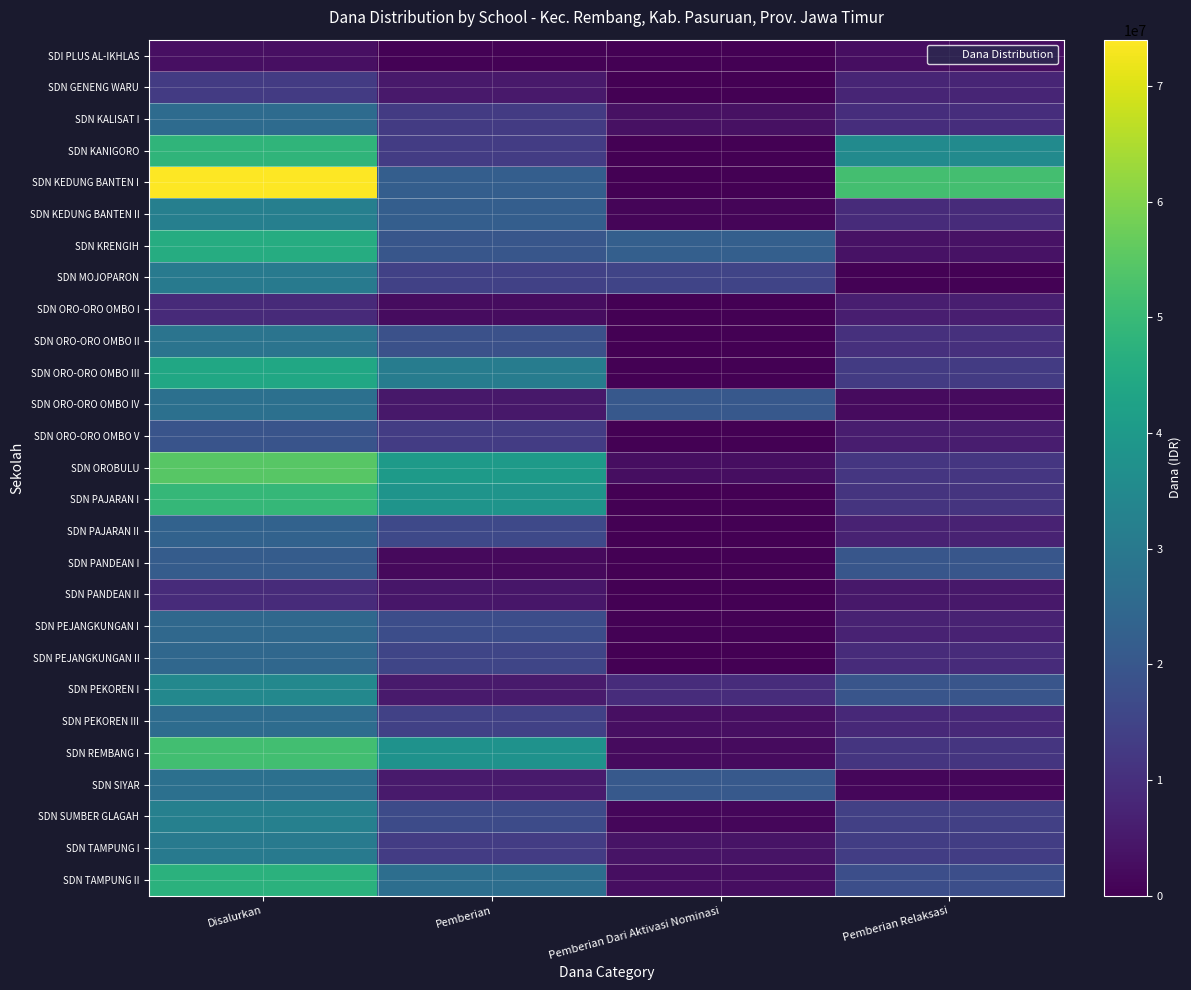

Reading left to right, extract all data points from this chart.

SDI PLUS AL-IKHLAS: Disalurkan=3150000	Pemberian=450000	Pemberian Dari Aktivasi Nominasi=0	Pemberian Relaksasi=2700000
SDN GENENG WARU: Disalurkan=12825000	Pemberian=5175000	Pemberian Dari Aktivasi Nominasi=0	Pemberian Relaksasi=7650000
SDN KALISAT I: Disalurkan=25875000	Pemberian=12825000	Pemberian Dari Aktivasi Nominasi=3375000	Pemberian Relaksasi=9675000
SDN KANIGORO: Disalurkan=48375000	Pemberian=13050000	Pemberian Dari Aktivasi Nominasi=0	Pemberian Relaksasi=35325000
SDN KEDUNG BANTEN I: Disalurkan=74025000	Pemberian=22050000	Pemberian Dari Aktivasi Nominasi=0	Pemberian Relaksasi=51975000
SDN KEDUNG BANTEN II: Disalurkan=31950000	Pemberian=22050000	Pemberian Dari Aktivasi Nominasi=900000	Pemberian Relaksasi=9000000
SDN KRENGIH: Disalurkan=45900000	Pemberian=19800000	Pemberian Dari Aktivasi Nominasi=22500000	Pemberian Relaksasi=3600000
SDN MOJOPARON: Disalurkan=30150000	Pemberian=14400000	Pemberian Dari Aktivasi Nominasi=15300000	Pemberian Relaksasi=450000
SDN ORO-ORO OMBO I: Disalurkan=8775000	Pemberian=2475000	Pemberian Dari Aktivasi Nominasi=225000	Pemberian Relaksasi=6075000
SDN ORO-ORO OMBO II: Disalurkan=28575000	Pemberian=18225000	Pemberian Dari Aktivasi Nominasi=0	Pemberian Relaksasi=10350000
SDN ORO-ORO OMBO III: Disalurkan=44100000	Pemberian=31050000	Pemberian Dari Aktivasi Nominasi=225000	Pemberian Relaksasi=12825000
SDN ORO-ORO OMBO IV: Disalurkan=27225000	Pemberian=4725000	Pemberian Dari Aktivasi Nominasi=20475000	Pemberian Relaksasi=2025000
SDN ORO-ORO OMBO V: Disalurkan=19125000	Pemberian=13275000	Pemberian Dari Aktivasi Nominasi=0	Pemberian Relaksasi=5850000
SDN OROBULU: Disalurkan=54675000	Pemberian=40275000	Pemberian Dari Aktivasi Nominasi=2700000	Pemberian Relaksasi=11700000
SDN PAJARAN I: Disalurkan=49275000	Pemberian=38250000	Pemberian Dari Aktivasi Nominasi=0	Pemberian Relaksasi=11025000
SDN PAJARAN II: Disalurkan=23175000	Pemberian=16200000	Pemberian Dari Aktivasi Nominasi=0	Pemberian Relaksasi=6975000
SDN PANDEAN I: Disalurkan=21600000	Pemberian=1800000	Pemberian Dari Aktivasi Nominasi=0	Pemberian Relaksasi=19800000
SDN PANDEAN II: Disalurkan=9225000	Pemberian=4500000	Pemberian Dari Aktivasi Nominasi=0	Pemberian Relaksasi=4725000
SDN PEJANGKUNGAN I: Disalurkan=24975000	Pemberian=17550000	Pemberian Dari Aktivasi Nominasi=450000	Pemberian Relaksasi=6975000
SDN PEJANGKUNGAN II: Disalurkan=24750000	Pemberian=15525000	Pemberian Dari Aktivasi Nominasi=0	Pemberian Relaksasi=9225000
SDN PEKOREN I: Disalurkan=34425000	Pemberian=5400000	Pemberian Dari Aktivasi Nominasi=9450000	Pemberian Relaksasi=19575000
SDN PEKOREN III: Disalurkan=26100000	Pemberian=14400000	Pemberian Dari Aktivasi Nominasi=3150000	Pemberian Relaksasi=8550000
SDN REMBANG I: Disalurkan=51525000	Pemberian=37800000	Pemberian Dari Aktivasi Nominasi=2250000	Pemberian Relaksasi=11475000
SDN SIYAR: Disalurkan=27450000	Pemberian=5400000	Pemberian Dari Aktivasi Nominasi=20700000	Pemberian Relaksasi=1350000
SDN SUMBER GLAGAH: Disalurkan=32175000	Pemberian=16875000	Pemberian Dari Aktivasi Nominasi=1350000	Pemberian Relaksasi=13950000
SDN TAMPUNG I: Disalurkan=30600000	Pemberian=13275000	Pemberian Dari Aktivasi Nominasi=3825000	Pemberian Relaksasi=13500000
SDN TAMPUNG II: Disalurkan=47250000	Pemberian=26775000	Pemberian Dari Aktivasi Nominasi=2700000	Pemberian Relaksasi=17775000